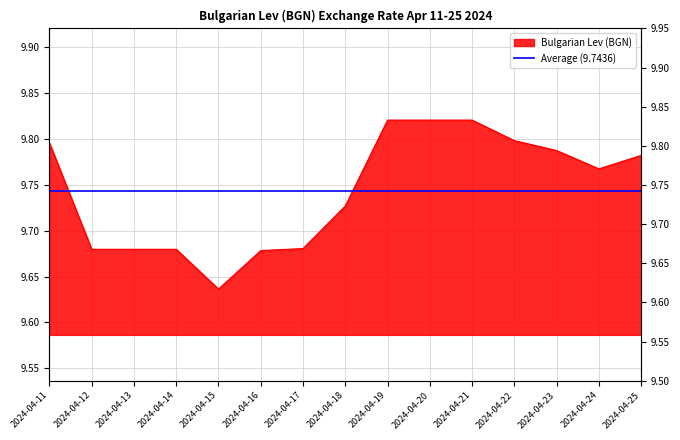

At which label is the value closest to 9?

2024-04-15